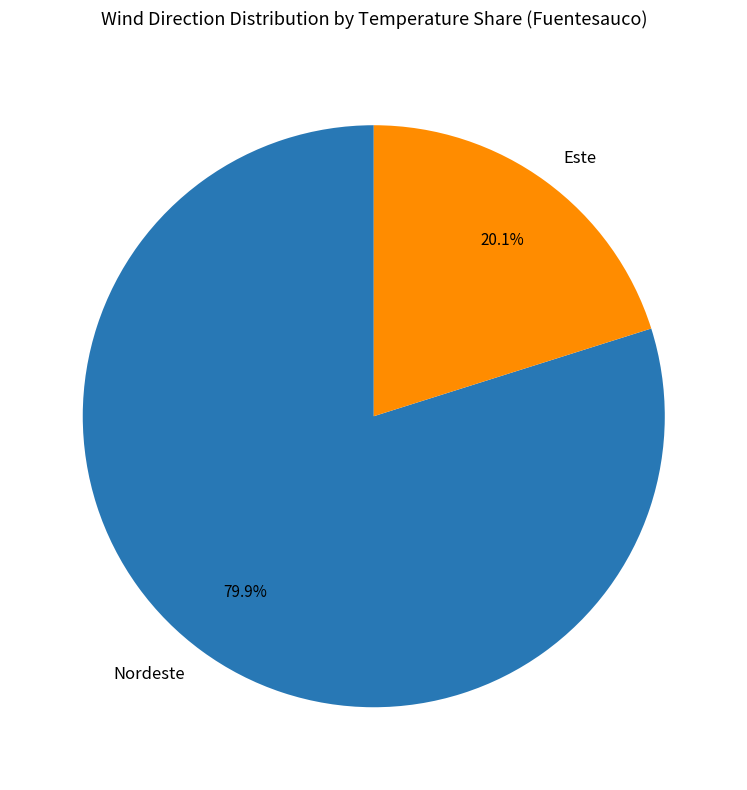

To the nearest percent, what percentage of the pie is Nordeste?

80%